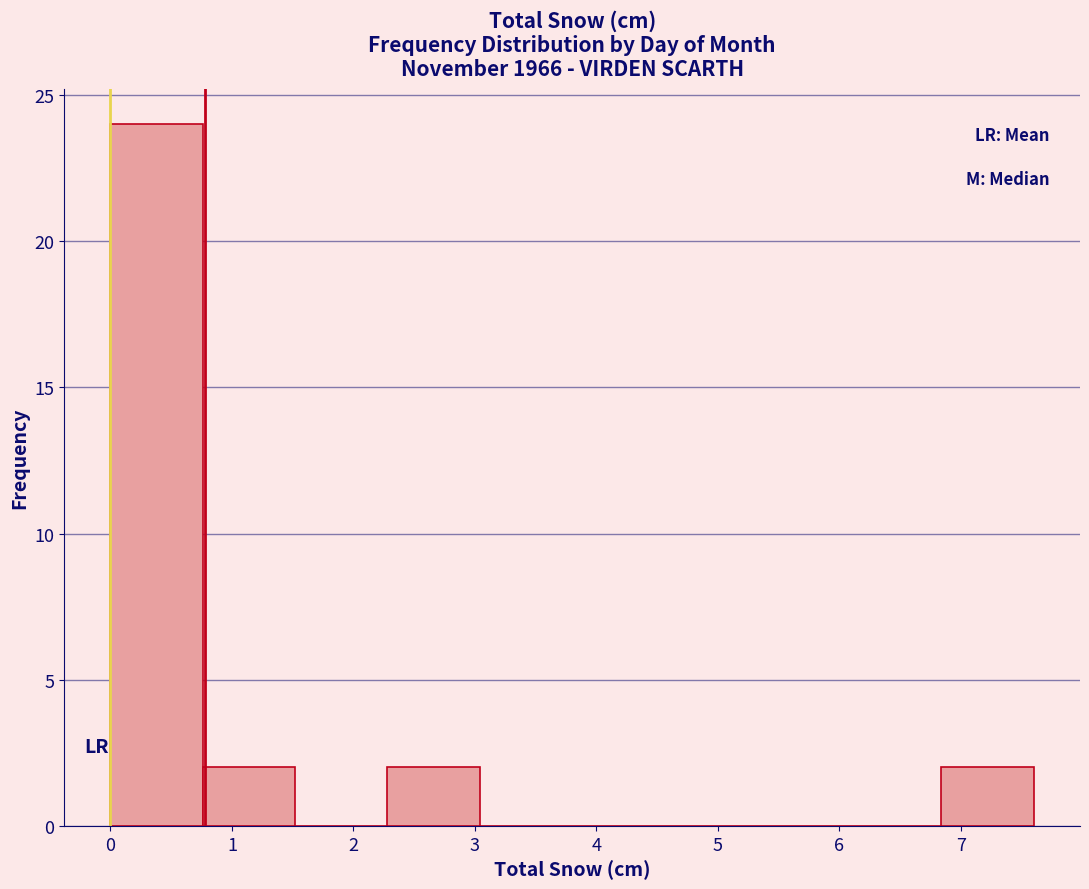

Reading left to right, list every bar in this chart as the range it spans on the x-axis followed by its height. Neither the bar edges nor the heights are printed on the chart, so give them approximately, as read against the axes.

0.00 to 0.76: 24
0.76 to 1.52: 2
1.52 to 2.28: 0
2.28 to 3.04: 2
3.04 to 3.80: 0
3.80 to 4.56: 0
4.56 to 5.32: 0
5.32 to 6.08: 0
6.08 to 6.84: 0
6.84 to 7.60: 2